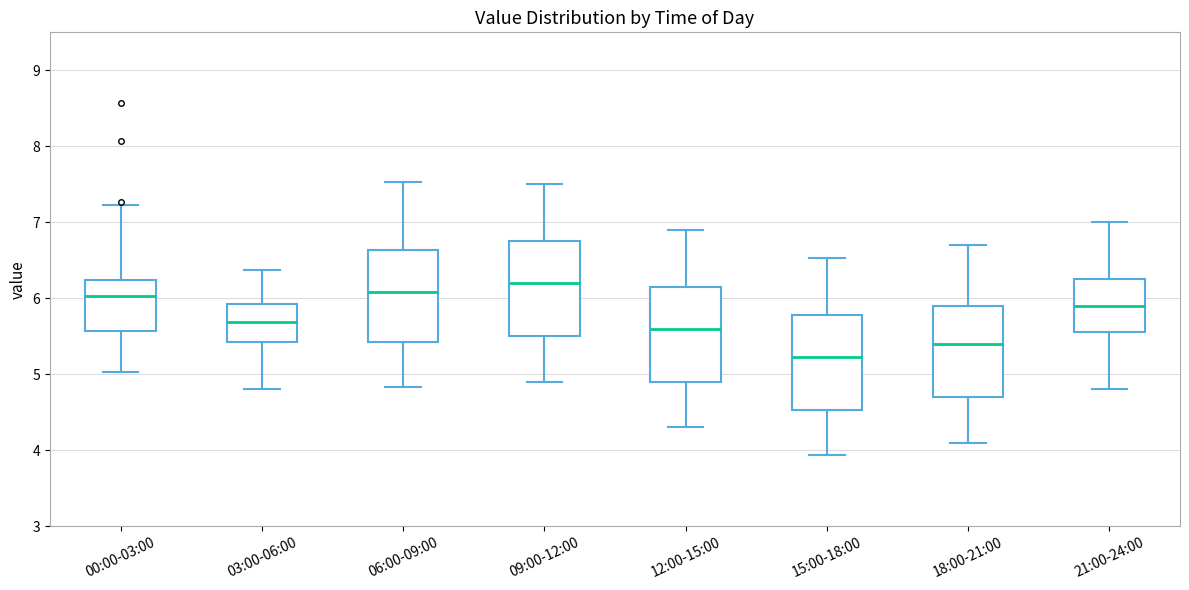

Reading left to right, read every box against the y-axis: the position of its median line, the range the box covers, and the ends of its whiskers. The values are not printed on the chart, so give them approximately, as read against the axis.

00:00-03:00: median 6.0, box 5.6 to 6.2, whiskers 5.0 to 7.2
03:00-06:00: median 5.7, box 5.4 to 5.9, whiskers 4.8 to 6.4
06:00-09:00: median 6.1, box 5.4 to 6.6, whiskers 4.8 to 7.5
09:00-12:00: median 6.2, box 5.5 to 6.8, whiskers 4.9 to 7.5
12:00-15:00: median 5.6, box 4.9 to 6.2, whiskers 4.3 to 6.9
15:00-18:00: median 5.2, box 4.5 to 5.8, whiskers 3.9 to 6.5
18:00-21:00: median 5.4, box 4.7 to 5.9, whiskers 4.1 to 6.7
21:00-24:00: median 5.9, box 5.6 to 6.3, whiskers 4.8 to 7.0